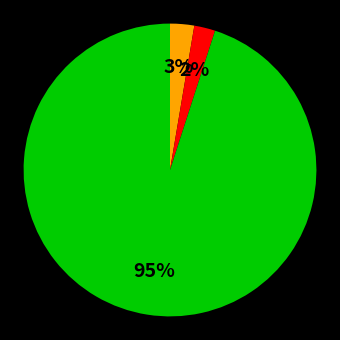

Count the number of slices in the pie.

3